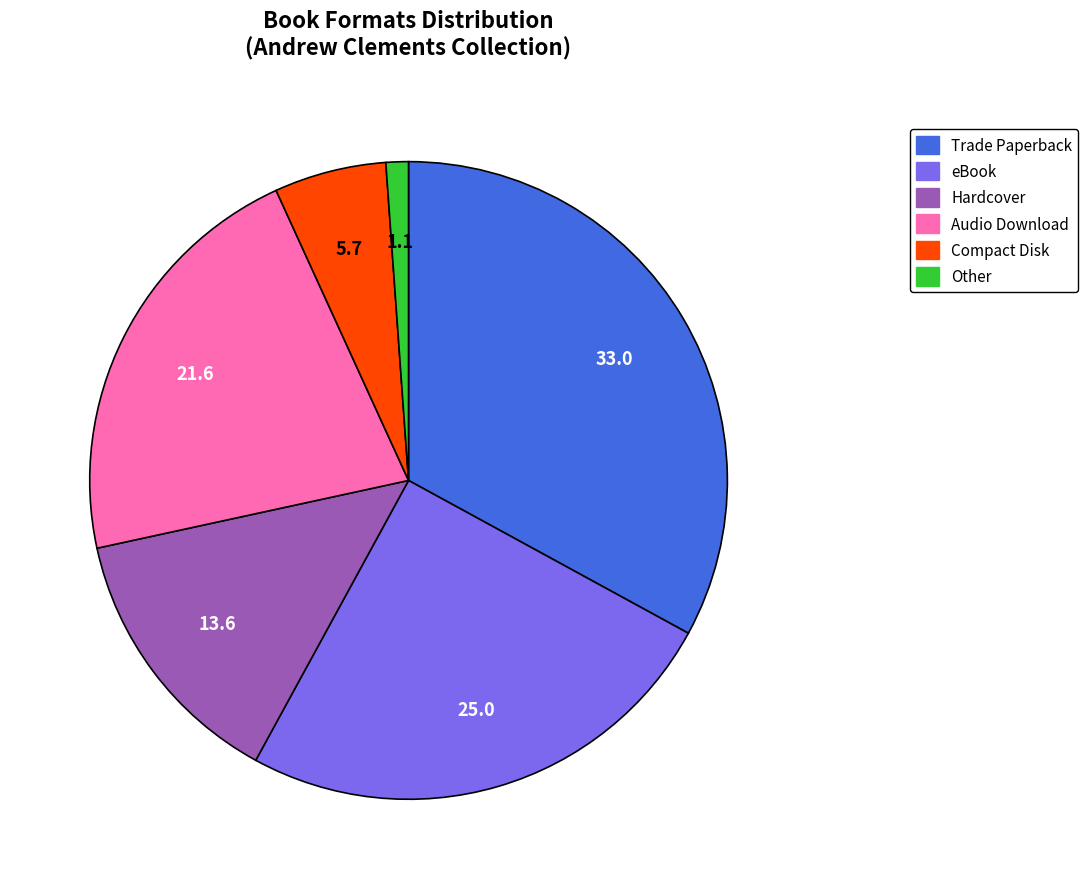

How many segments does this pie chart have?

6